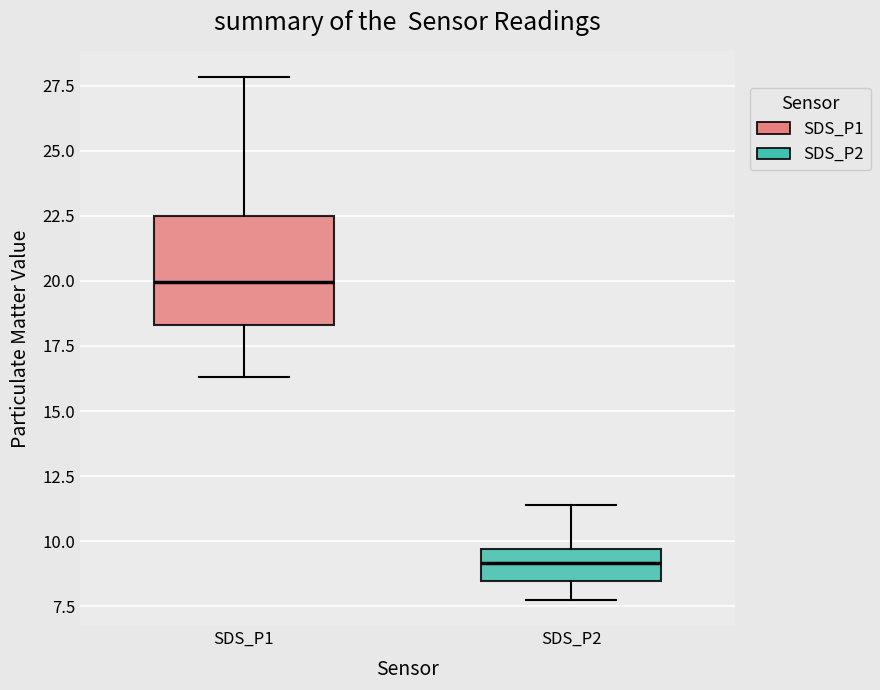

Which box is the tallest, from its lower edge to its upper edge?

SDS_P1